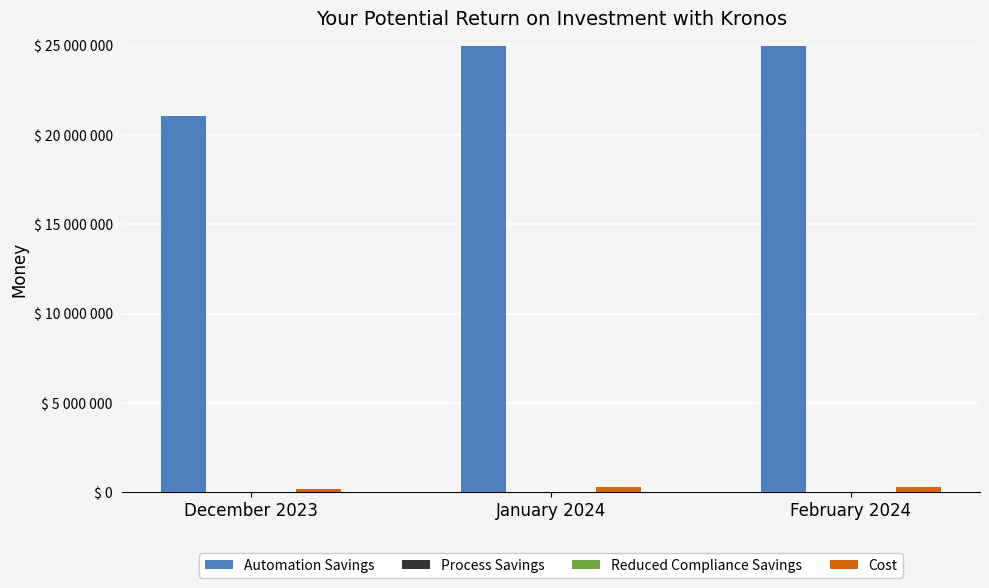

The value of Automation Savings at January 2024 is 19197504. True or false?

False